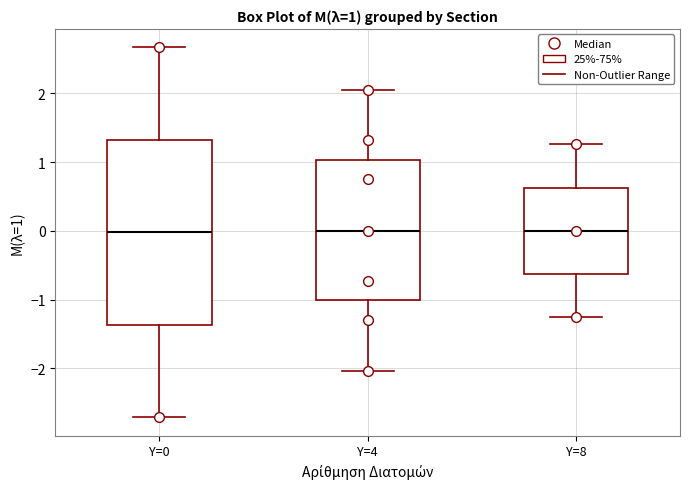

Comparing the boxes themselves (not the whiskers), which one is the tallest?

Y=0